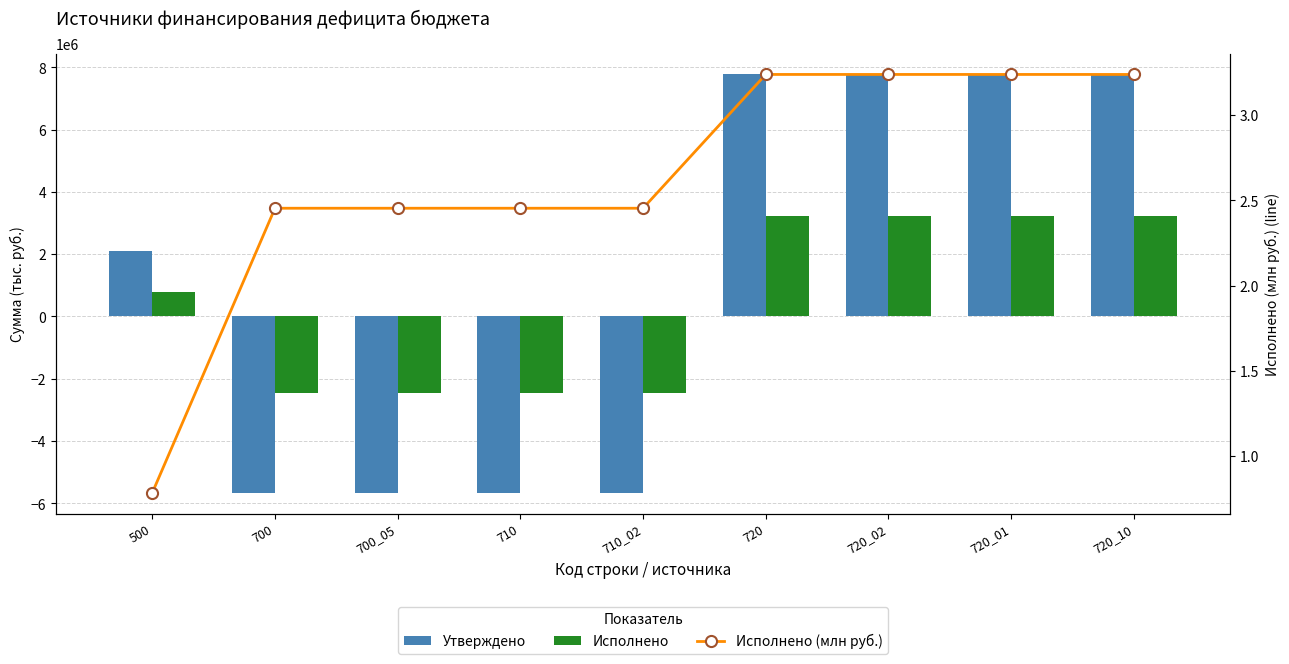

Does the chart contain stacked bars?

No